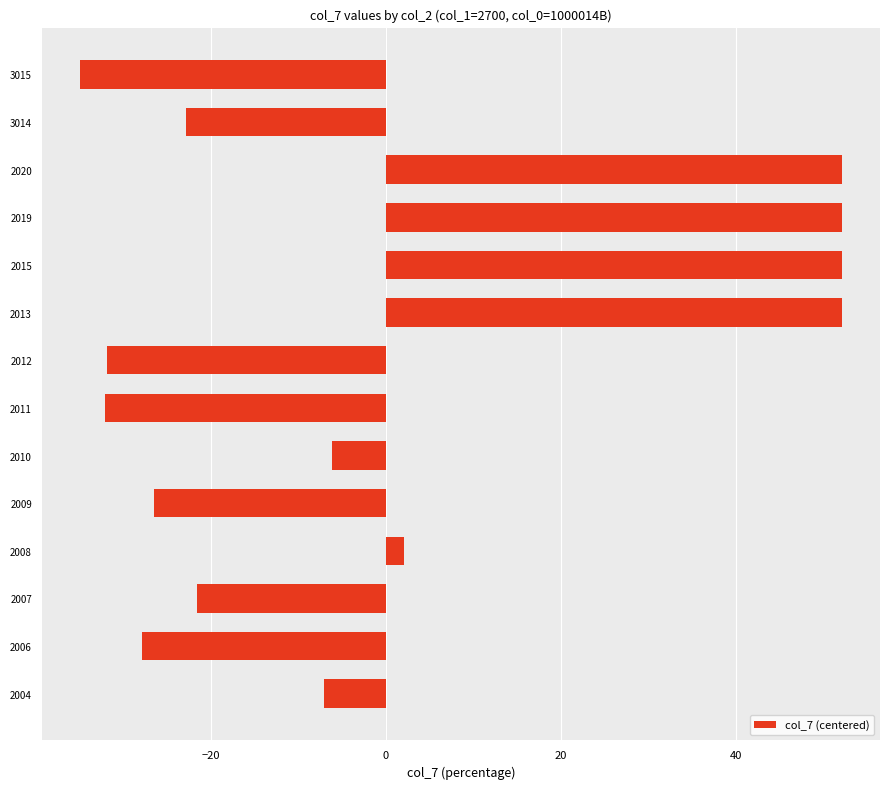

What is the minimum value shown in the chart?

-35.0